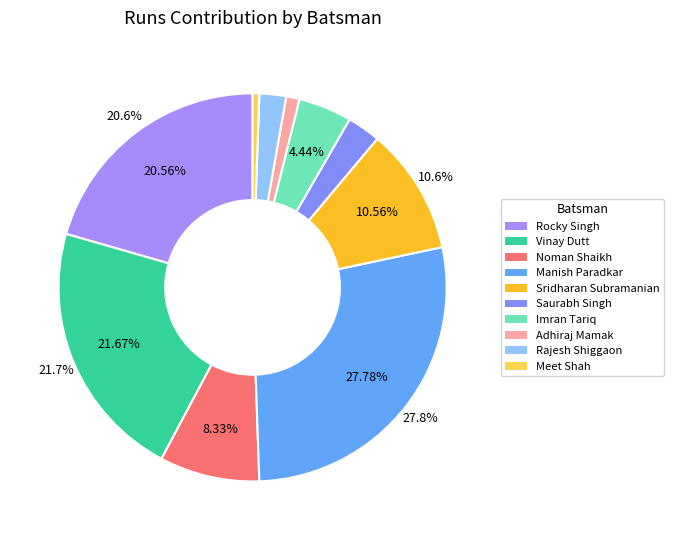

Which category has the smallest portion of the pie?

Meet Shah